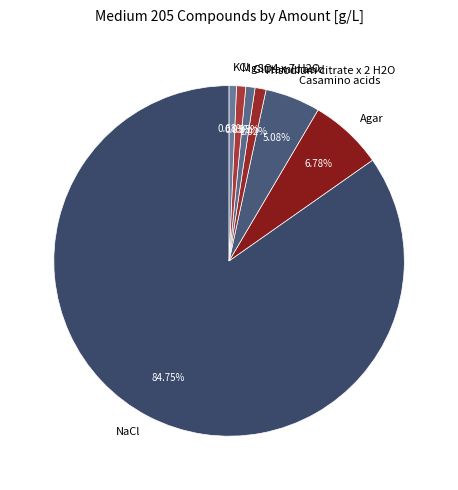

Combined, what portion of the pie is MgSO4 x 7 H2O and NaCl?

85.6%